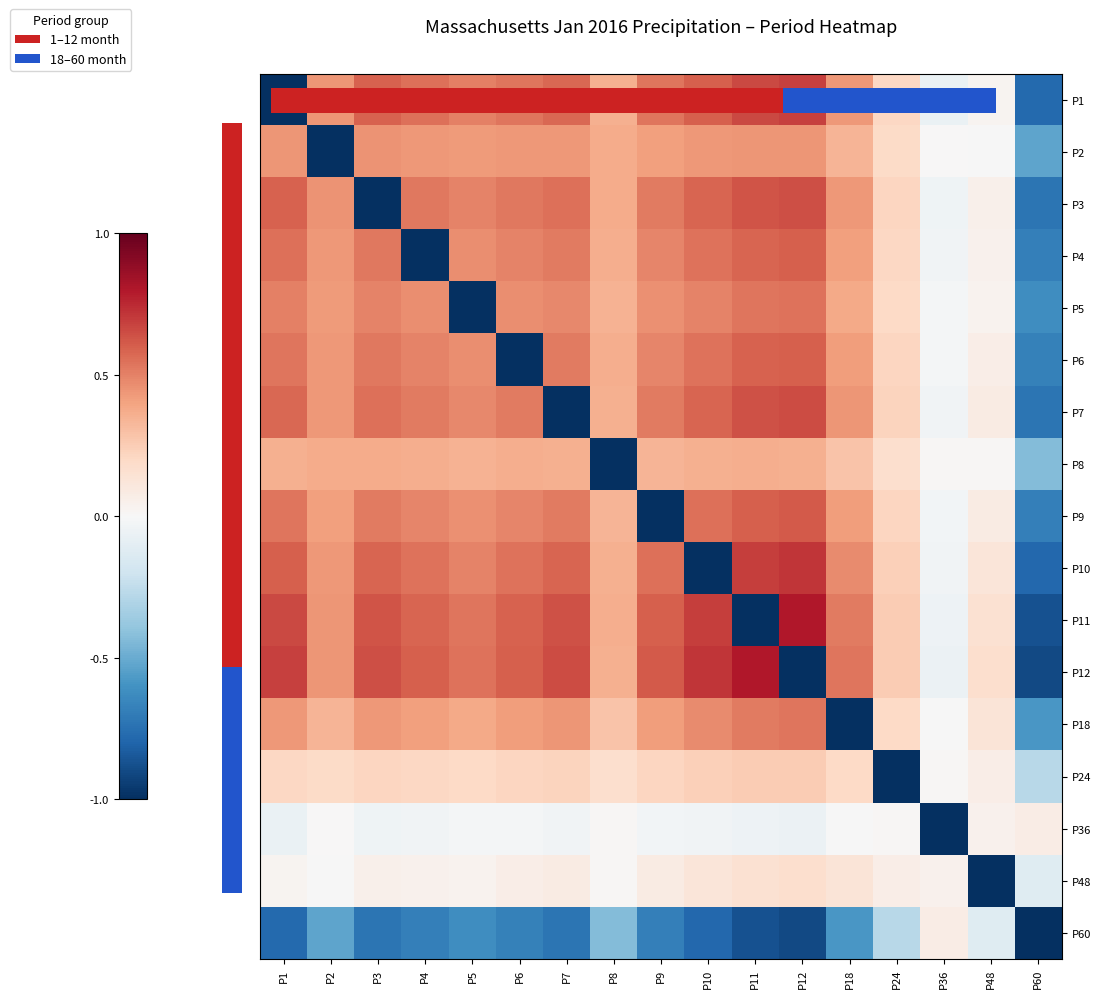

What is the difference between the maximum and second lowest values in the P18 series?

1.1